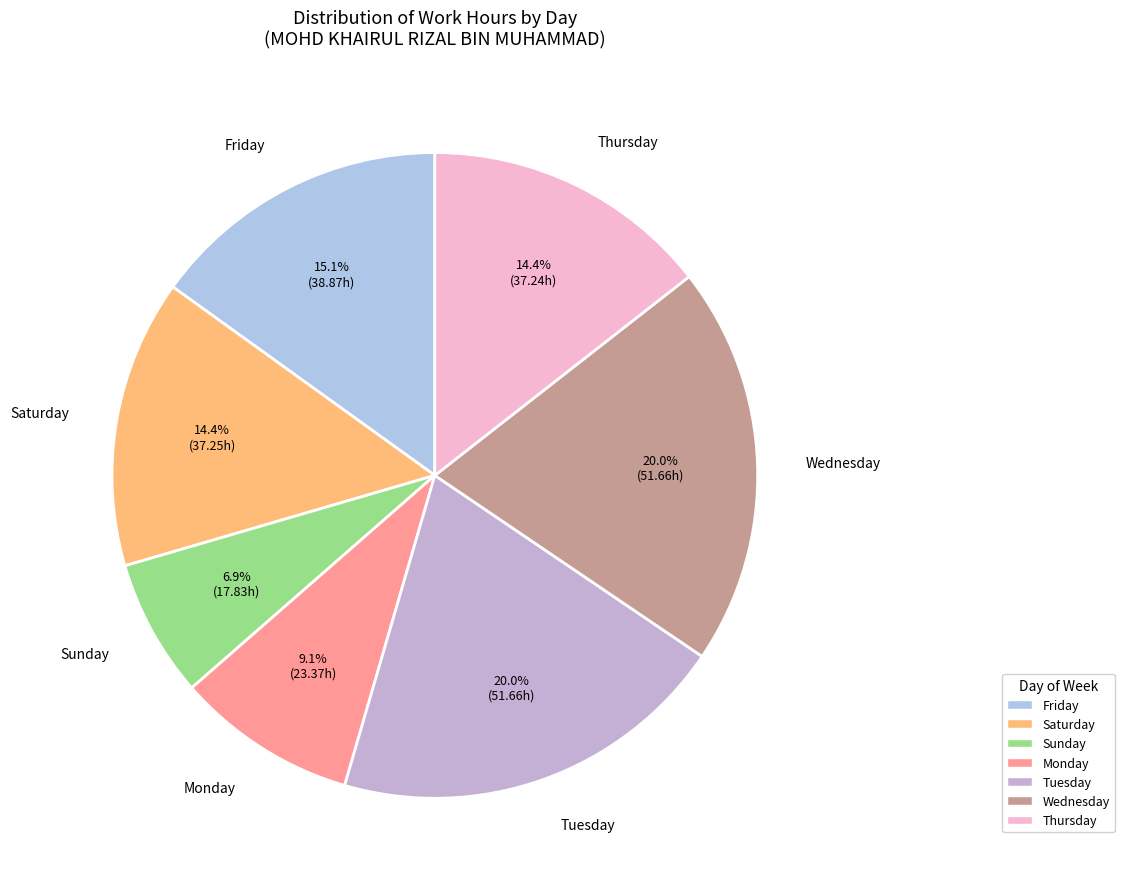

Is there any slice that represents more than half of the pie?

No